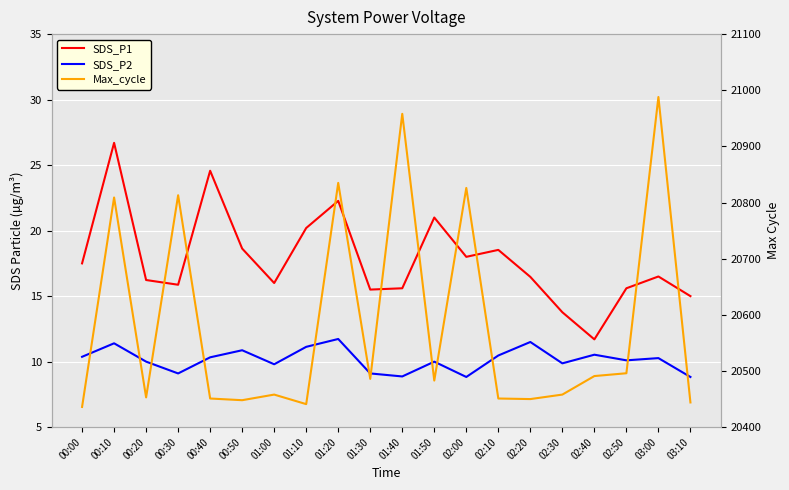

What is the sum of the SDS_P2 values at 01:50 and 02:00?

18.8